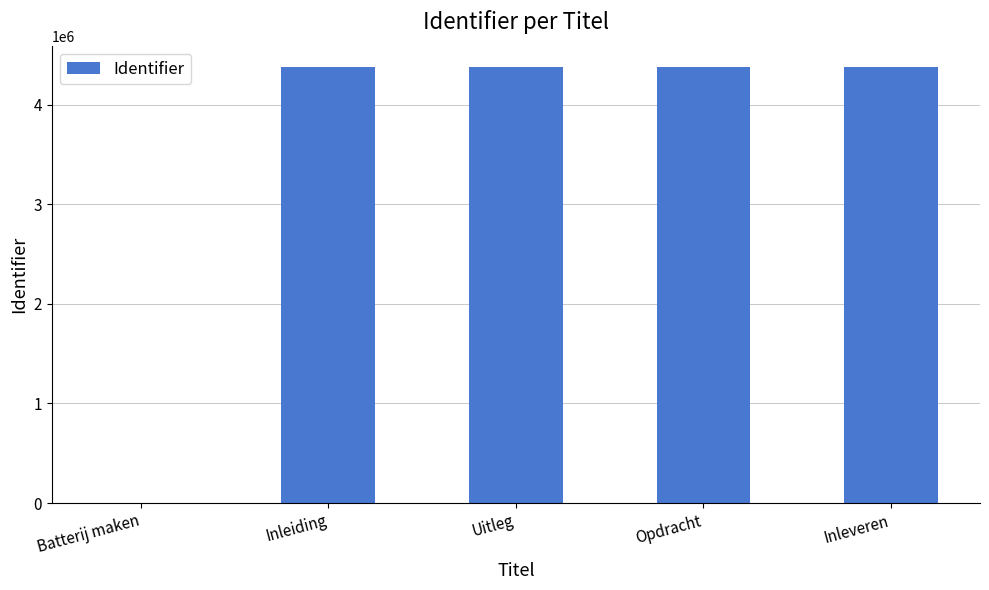

How many positive values are there?

4